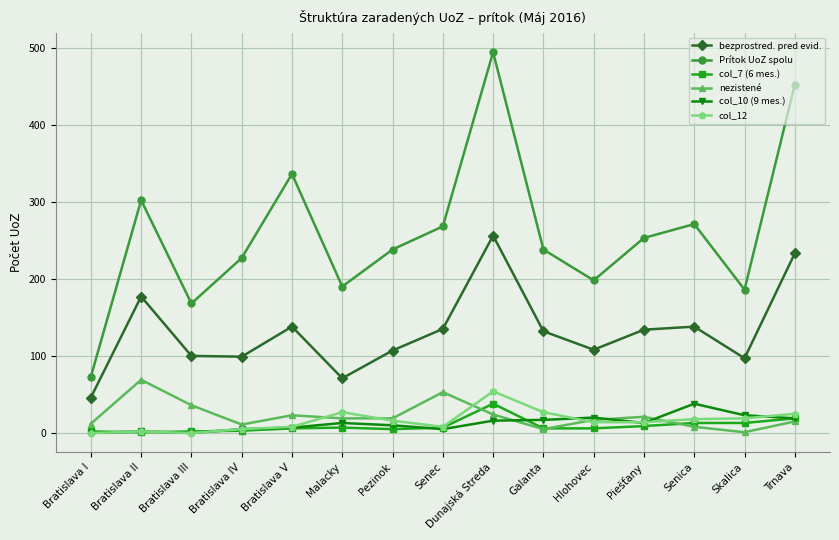

Is the value of nezistené at Senica greater than the value of col_12 at Skalica?

No